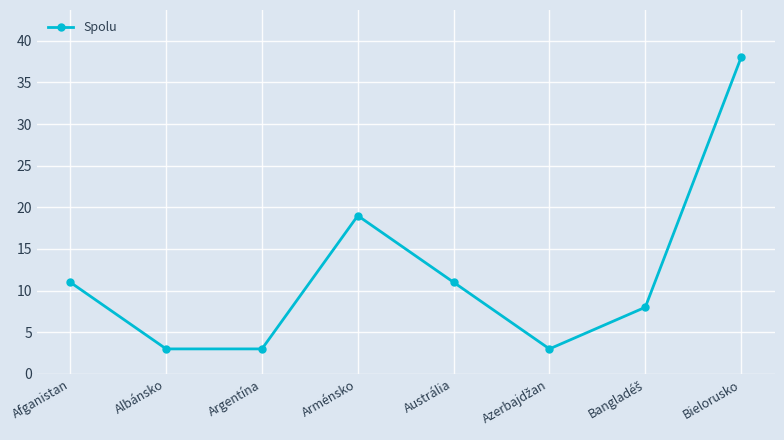

Which label corresponds to the largest value in the chart?

Bielorusko